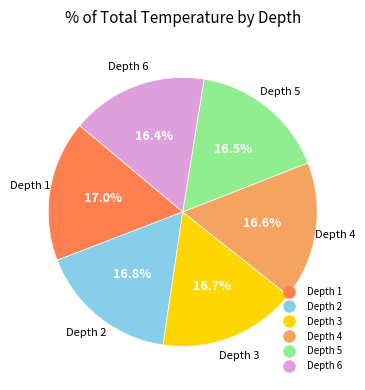

Does any single category account for the majority?

No